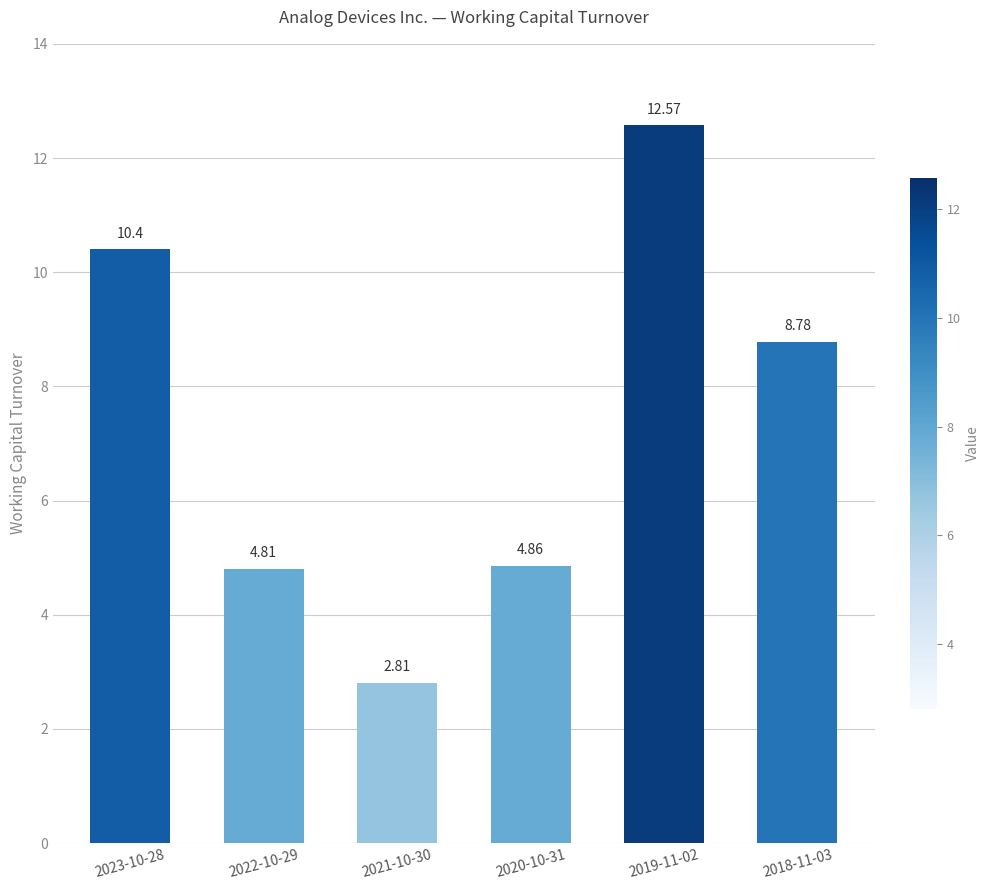

Does the chart contain stacked bars?

No